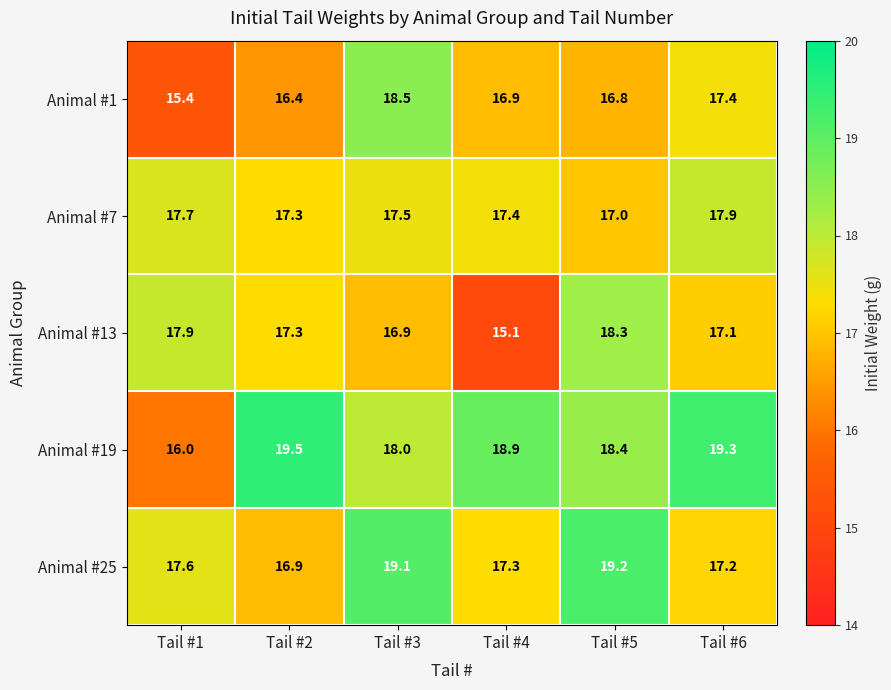

Reading right to left, transcribe all the data shown in this chart.

Animal #1: Tail #6=17.4	Tail #5=16.8	Tail #4=16.9	Tail #3=18.5	Tail #2=16.4	Tail #1=15.4
Animal #7: Tail #6=17.9	Tail #5=17.0	Tail #4=17.4	Tail #3=17.5	Tail #2=17.3	Tail #1=17.7
Animal #13: Tail #6=17.1	Tail #5=18.3	Tail #4=15.1	Tail #3=16.9	Tail #2=17.3	Tail #1=17.9
Animal #19: Tail #6=19.3	Tail #5=18.4	Tail #4=18.9	Tail #3=18.0	Tail #2=19.5	Tail #1=16.0
Animal #25: Tail #6=17.2	Tail #5=19.2	Tail #4=17.3	Tail #3=19.1	Tail #2=16.9	Tail #1=17.6